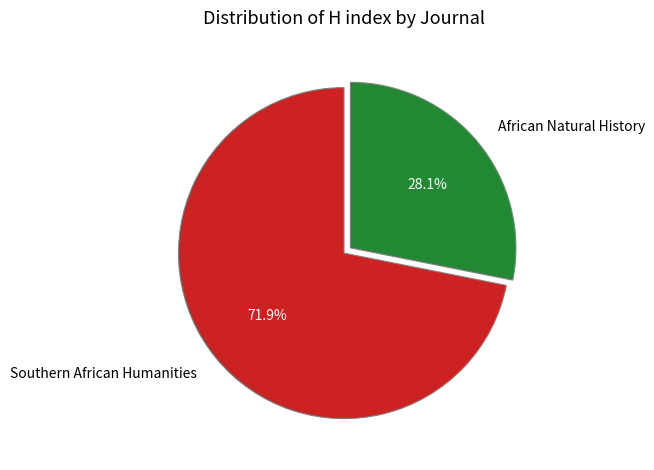

Which has a higher value, African Natural History or Southern African Humanities?

Southern African Humanities